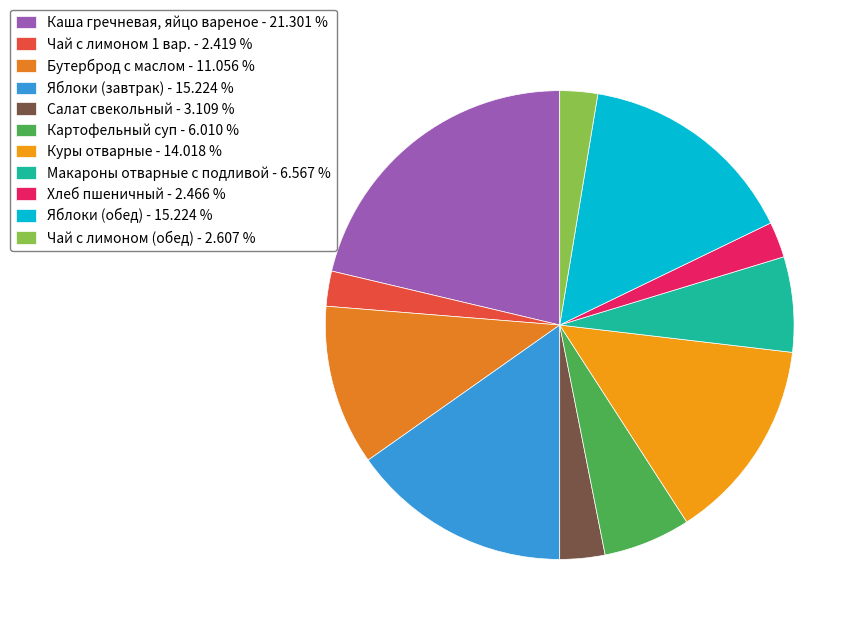

To the nearest percent, what percentage of the pie is Чай с лимоном (обед)?

3%